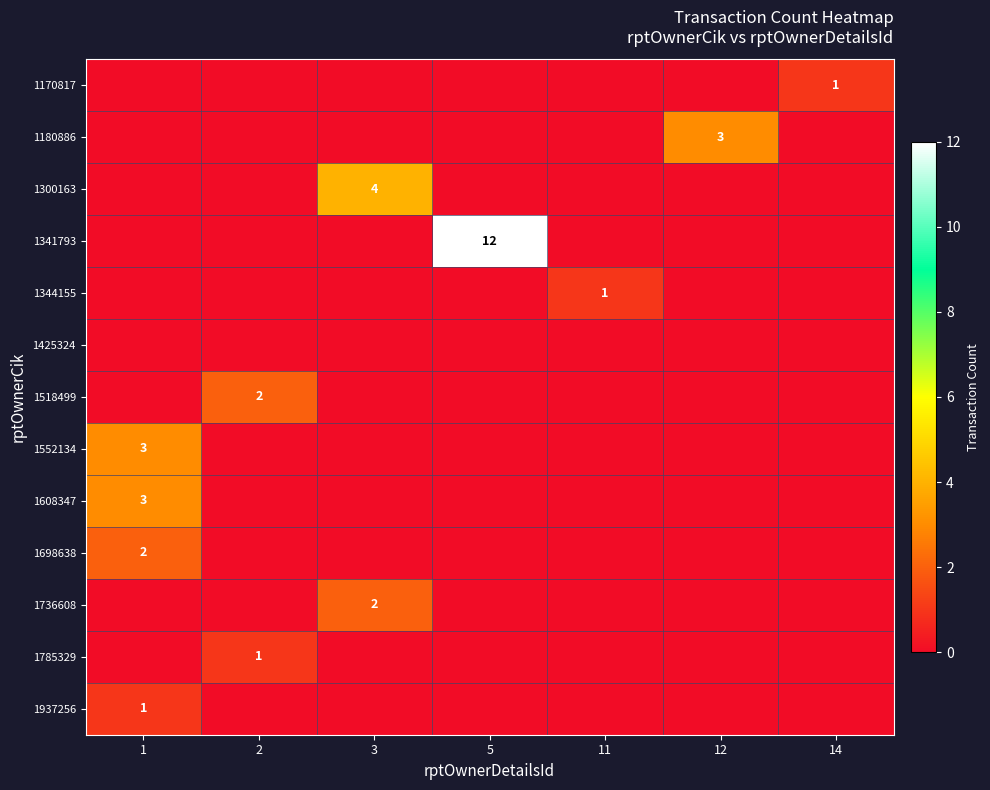

What is the total value across all series at 3?

6